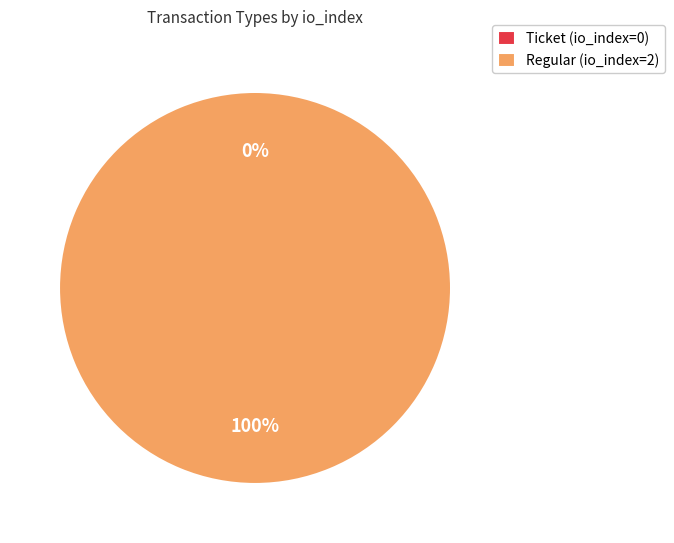

What is the smallest slice in the pie chart?

Ticket